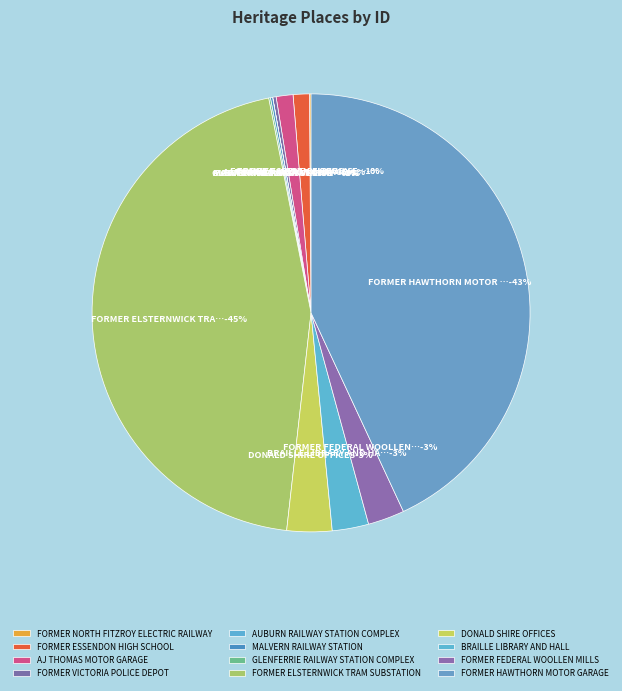

What is the total percentage of DONALD SHIRE OFFICES and BRAILLE LIBRARY AND HALL?

6.0%